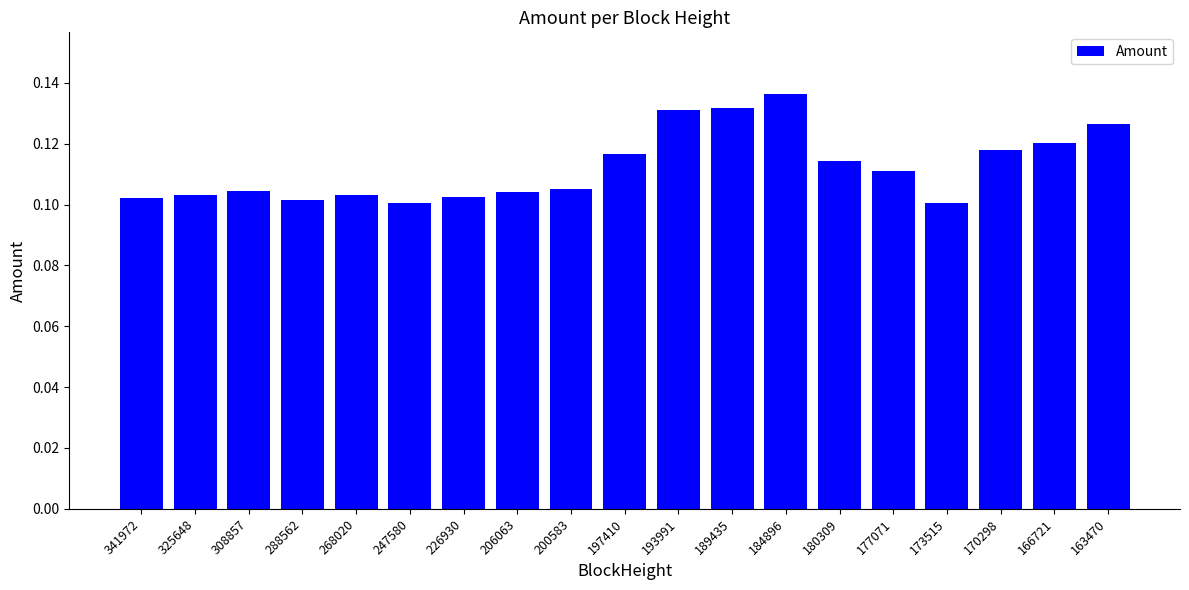

Which has a higher value, 180309 or 308857?

180309